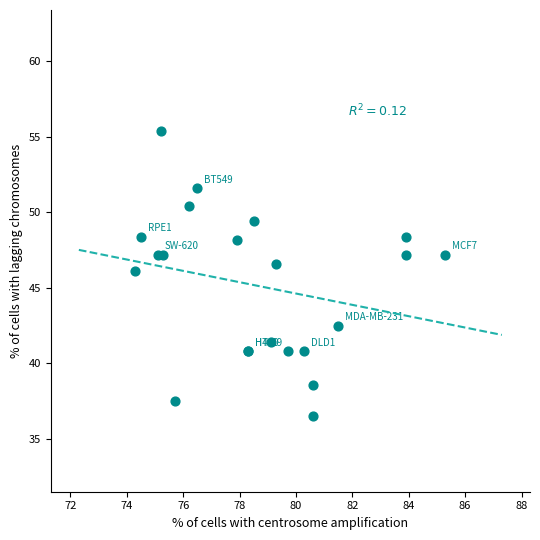

What Y value in the scatter plot is closest to 45?

46.1